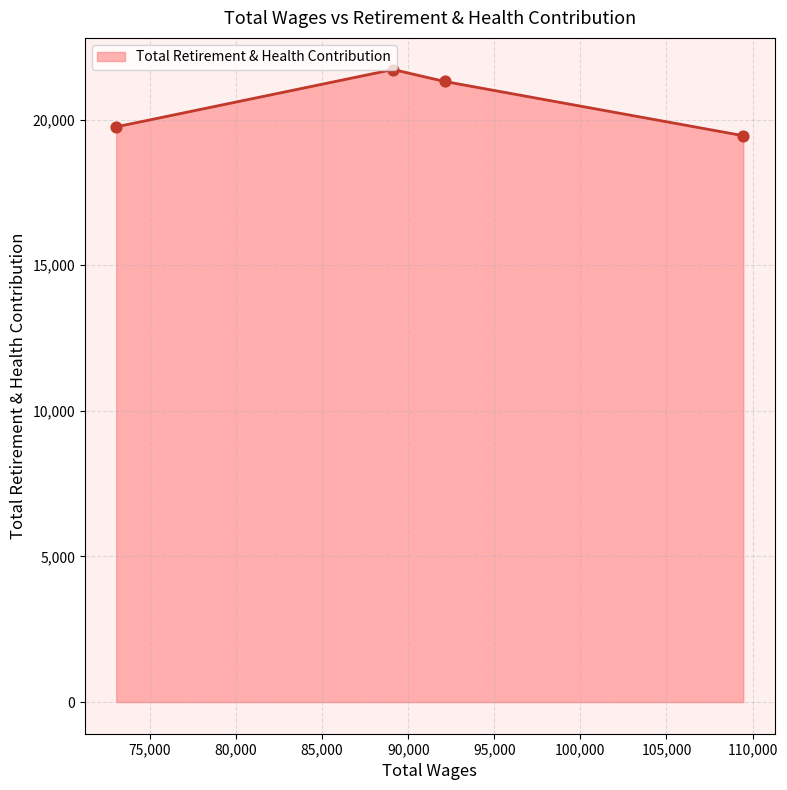

What is the difference between the maximum and minimum values?

2272